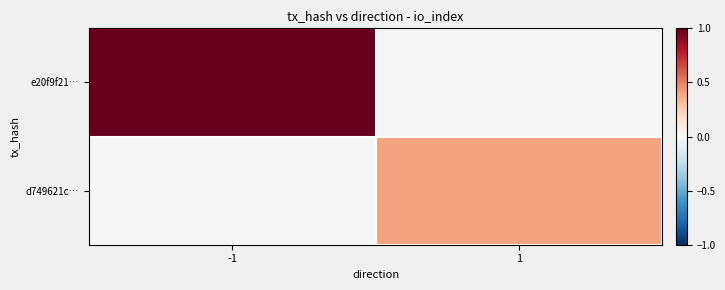

Rank the series by their average value, from highest to lowest.

e20f9f21…, d749621c…